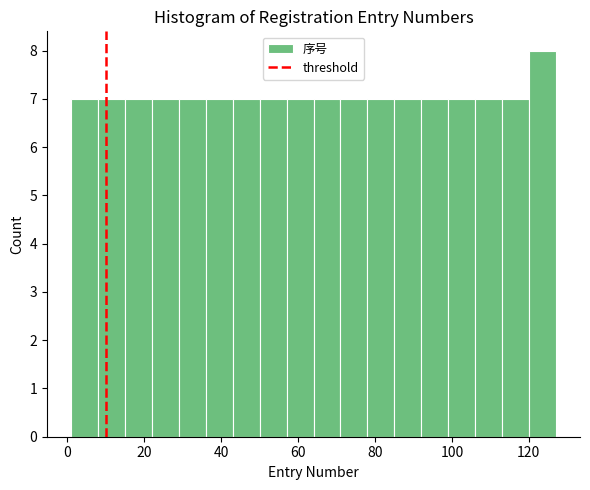

Read against the x-axis, roughly where is the centre of the tallest bar?

124